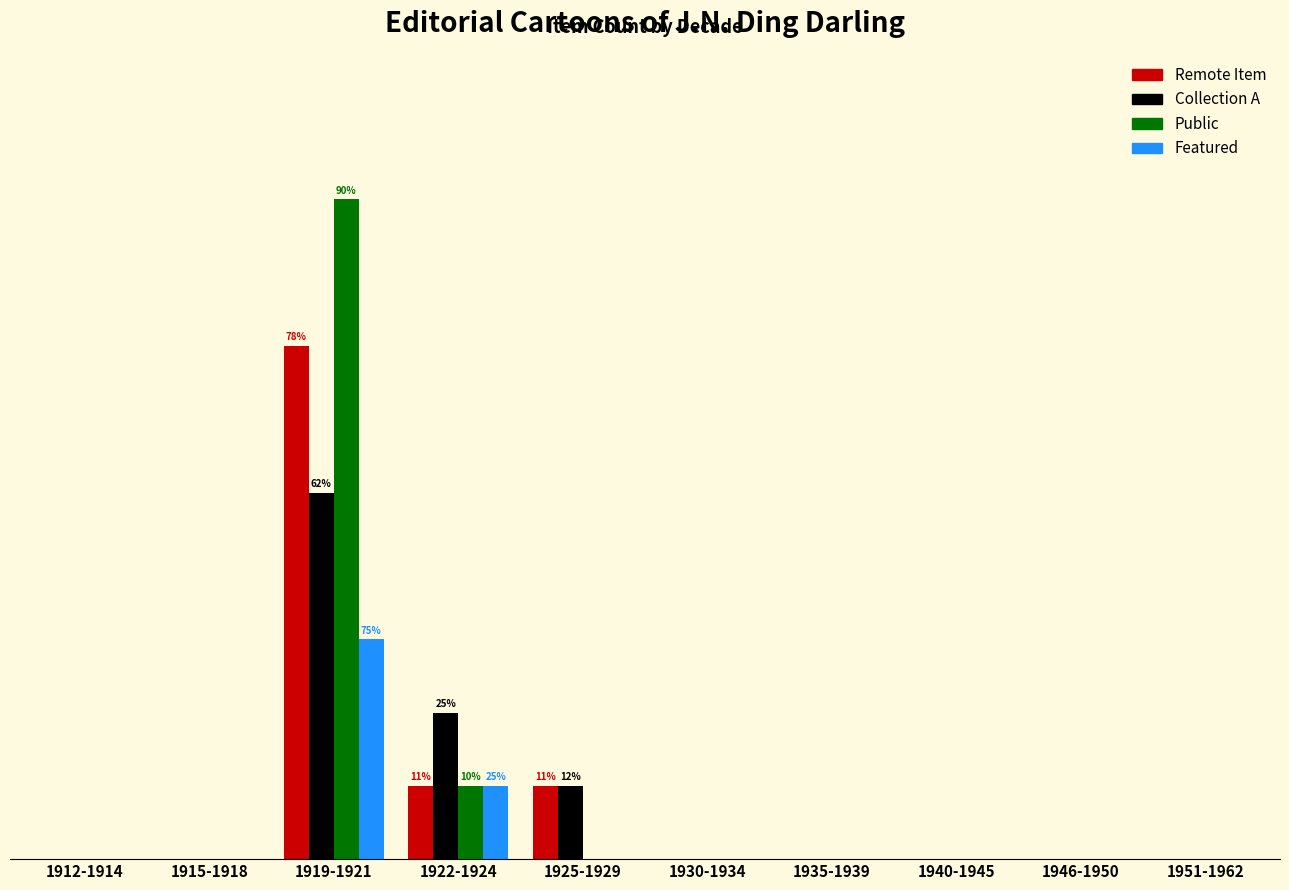

Which series changed the most between 1919-1921 and 1930-1934?

Public